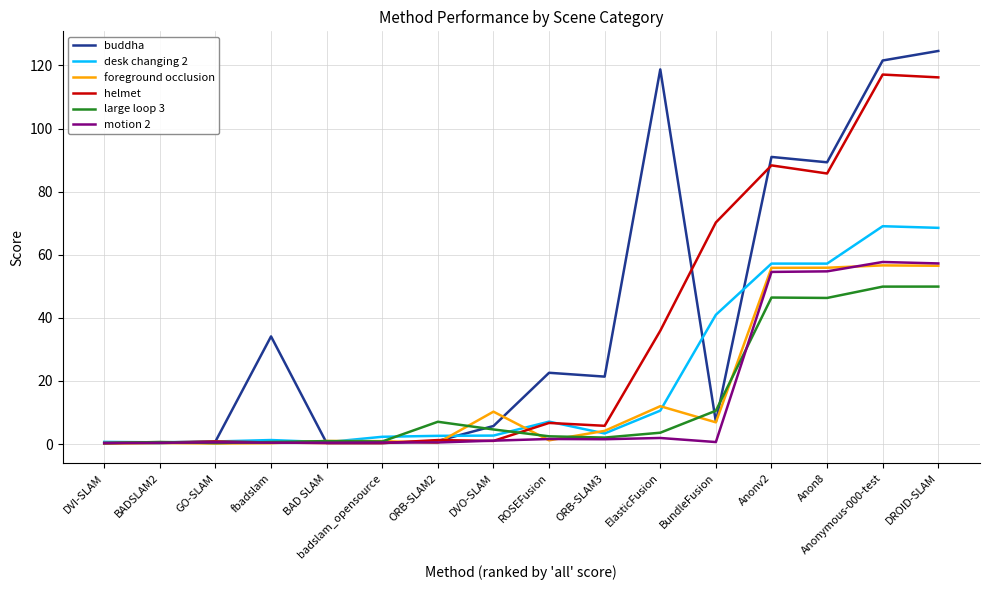

Which series has the largest total across all categories?

buddha